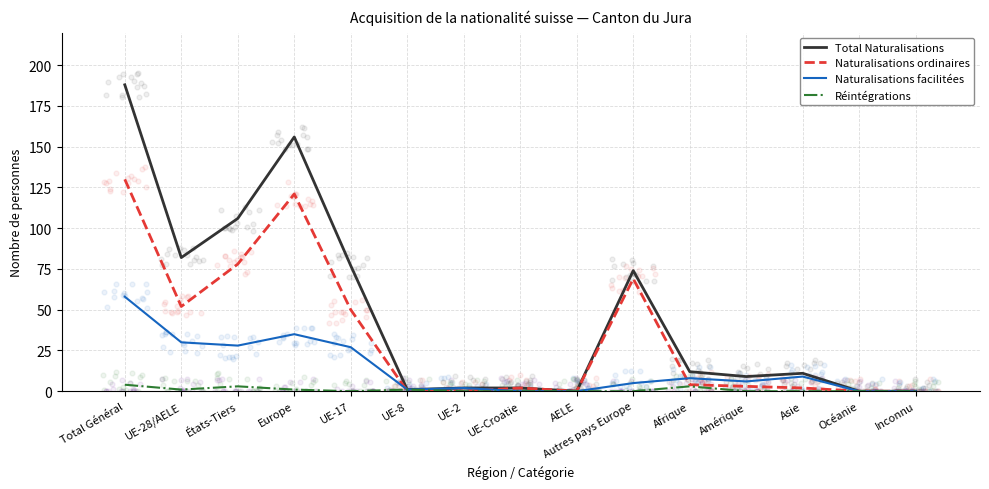

Is the value of Naturalisations facilitées at États-Tiers greater than the value of Naturalisations ordinaires at UE-Croatie?

Yes